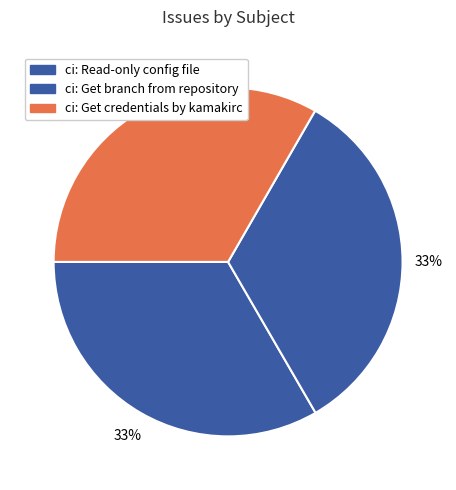

How many slices are in this pie chart?

3